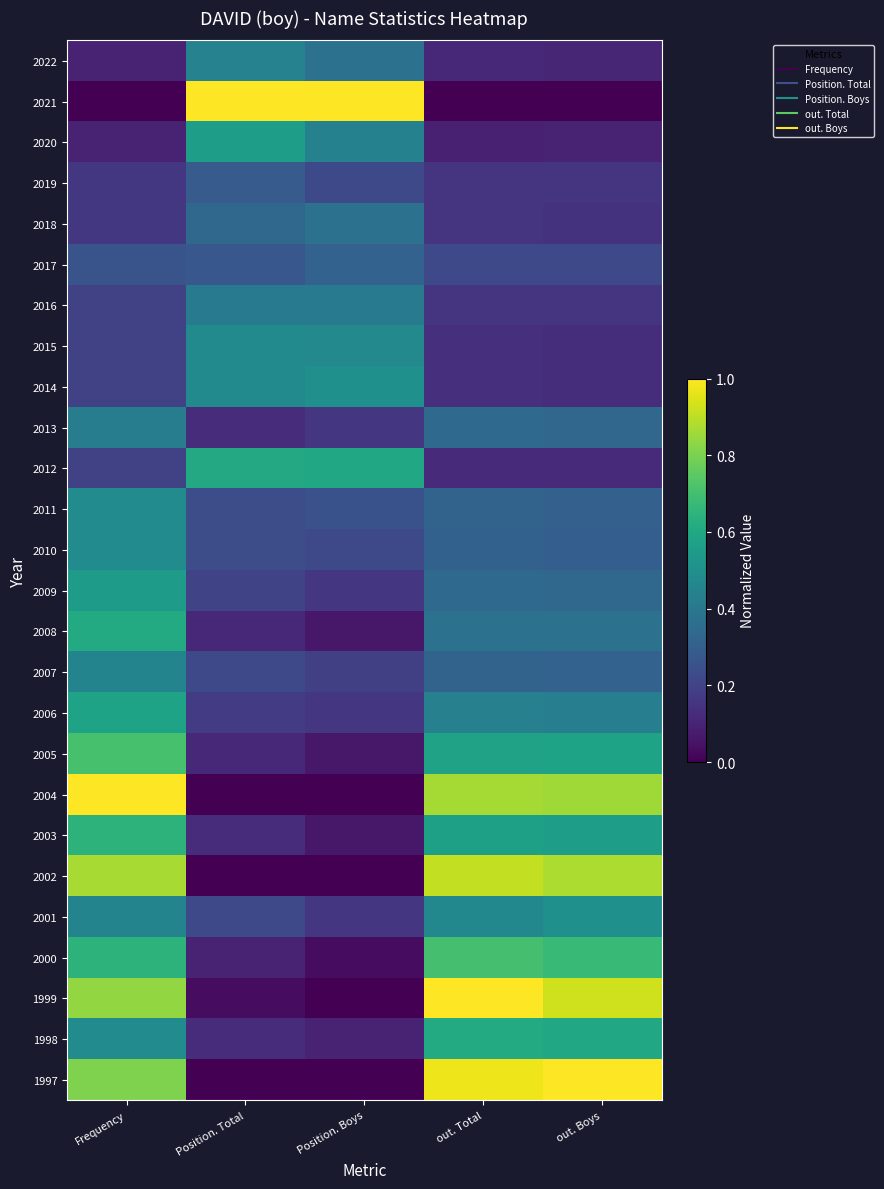

At which category is the sum across all series the highest?

Frequency